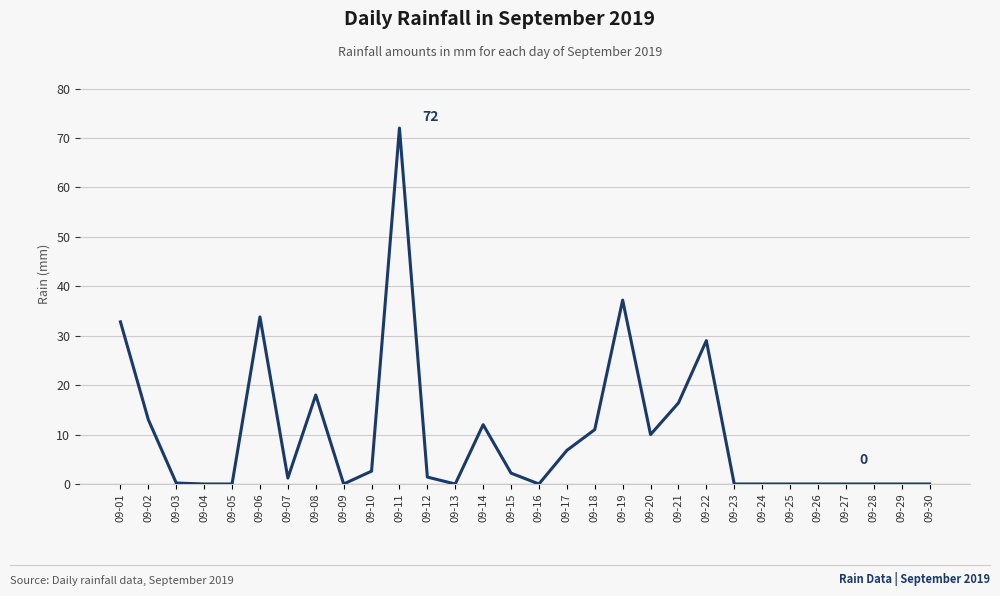

What is the difference between the values at 09-18 and 09-19?

26.2